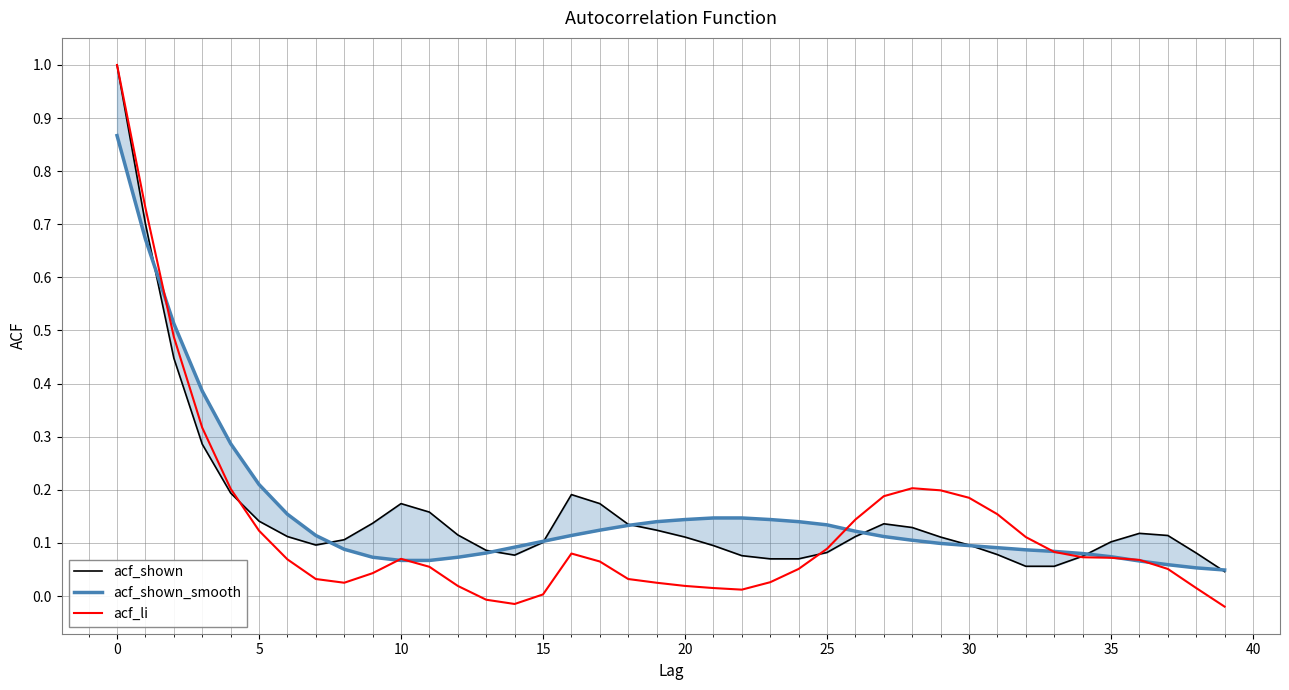

What value does the acf_shown_smooth series have at 37?

0.1